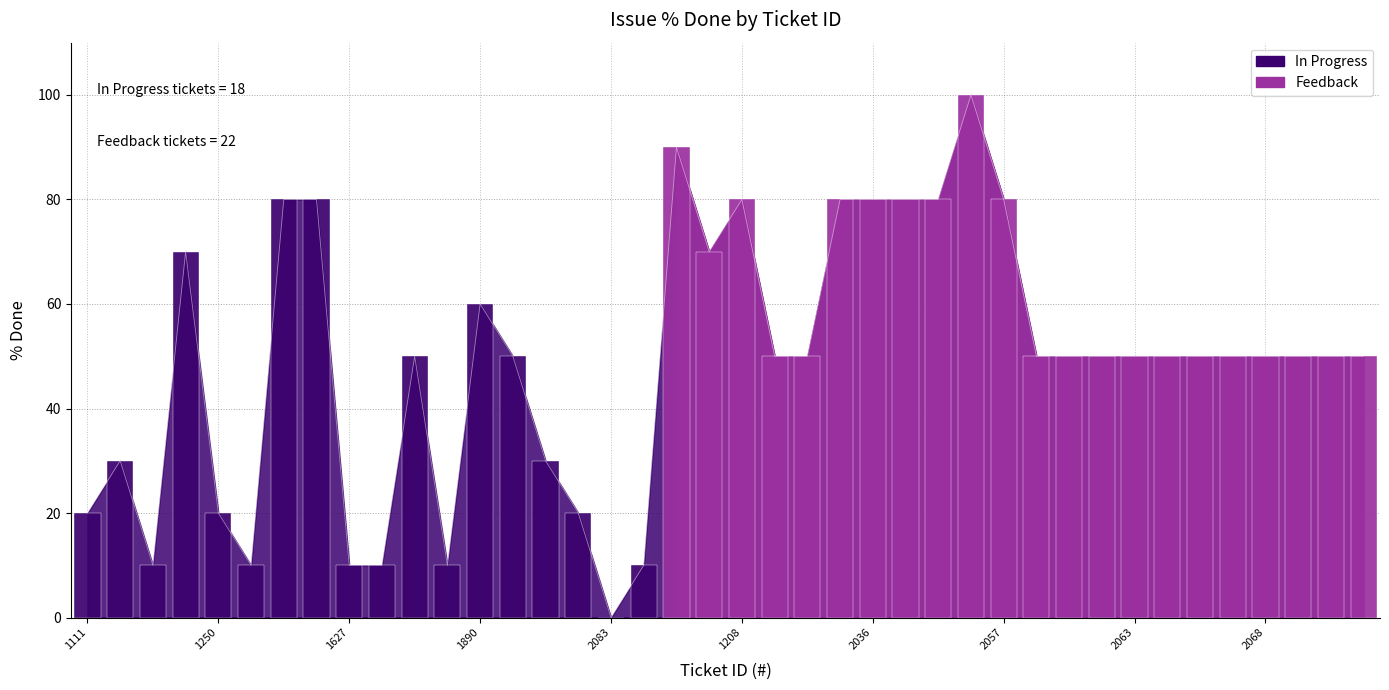

At which label does the data first exceed 50?

1246